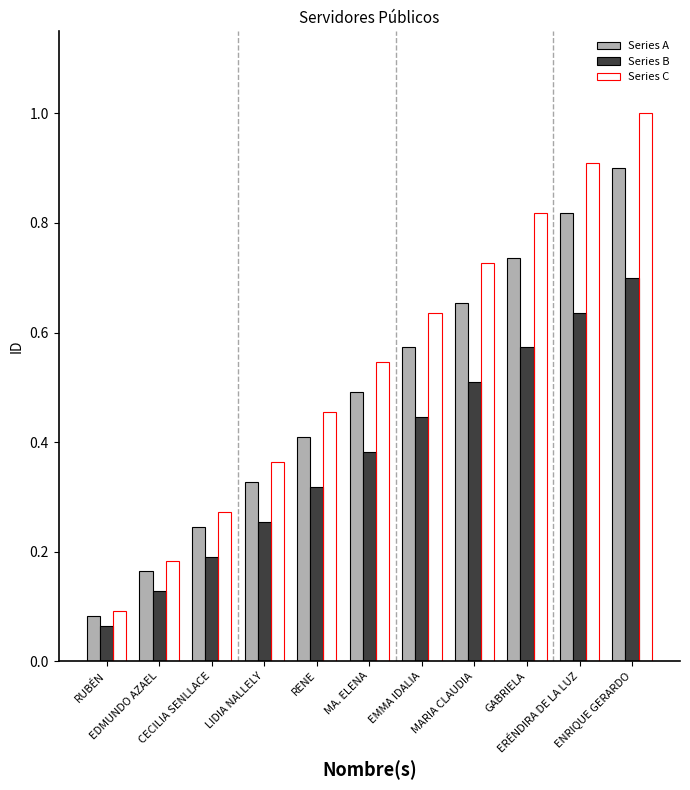

Is the value of Series C at RENE greater than the value of Series B at GABRIELA?

No